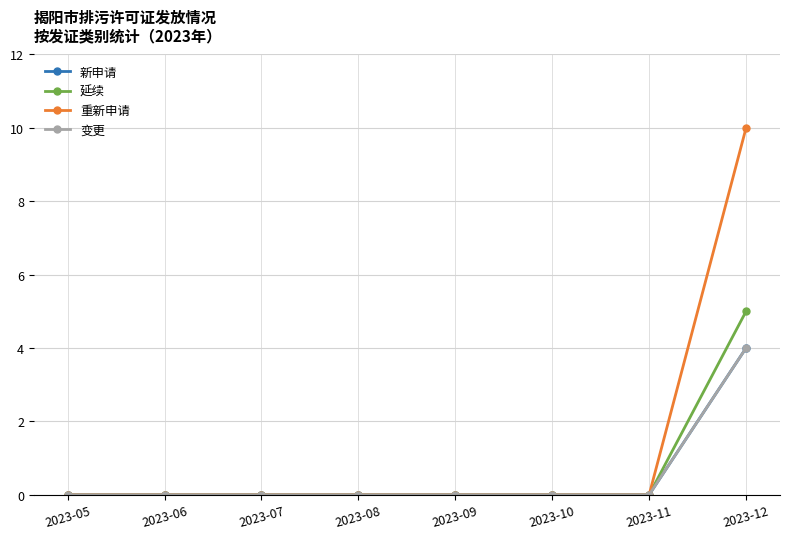

Is this an area chart (filled region under the line)?

No